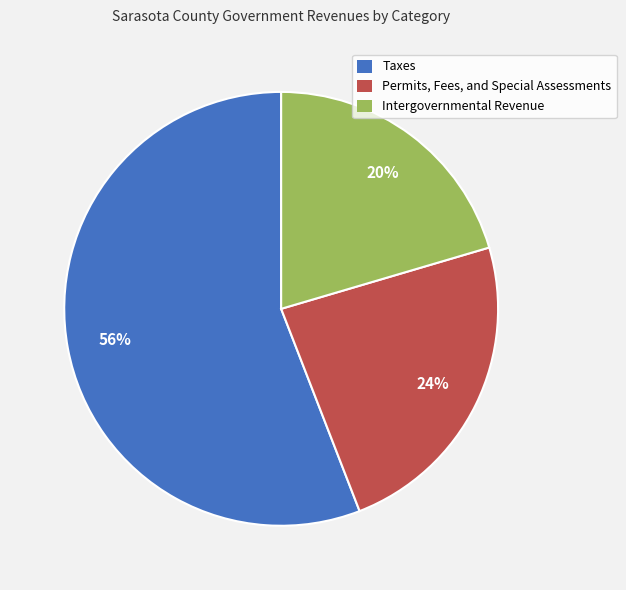

Between Taxes and Permits, Fees, and Special Assessments, which is larger?

Taxes